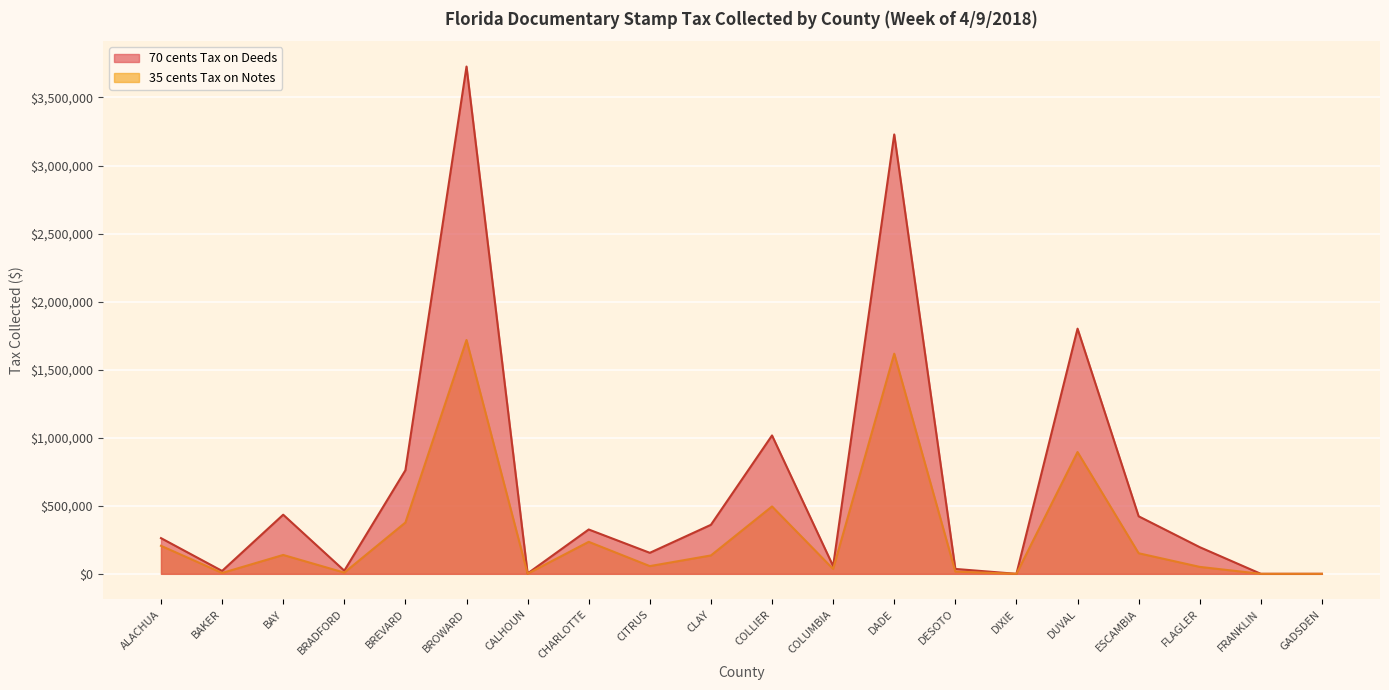

How many interior local valleys does the 35 cents Tax on Notes series have?

6